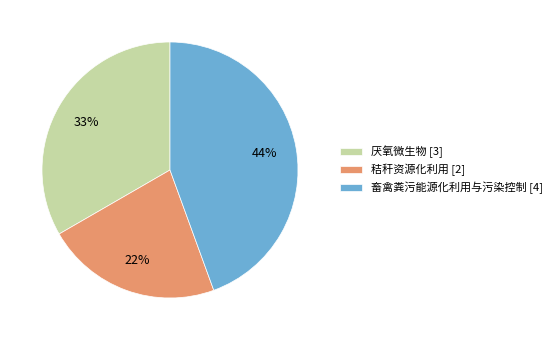

The 畜禽粪污能源化利用与污染控制 slice represents 44% of the pie. True or false?

True